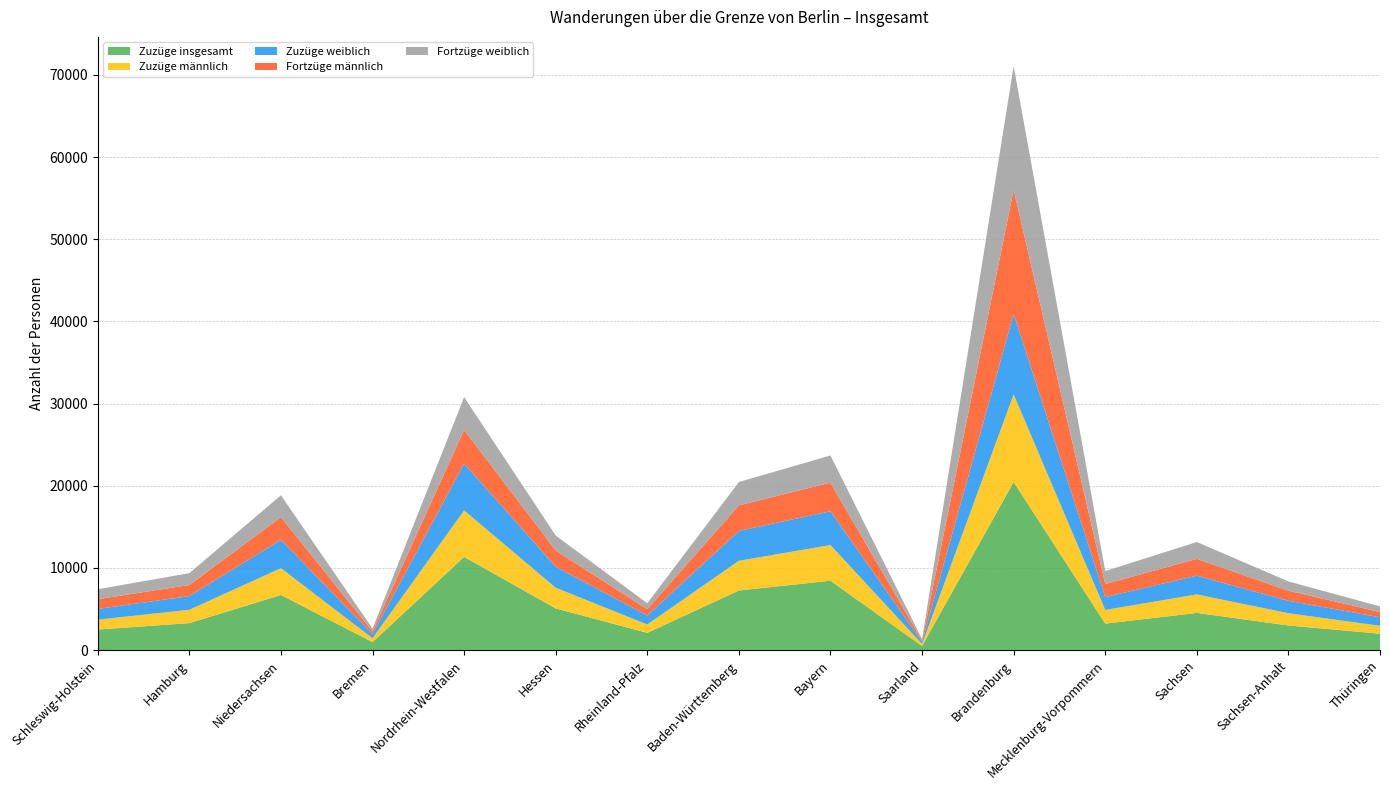

Reading left to right, list all the values displayed in this chart.

Zuzüge insgesamt: 2507	3291	6715	978	11352	5082	2105	7259	8452	506	20463	3231	4532	3006	1999
Zuzüge männlich: 1203	1622	3262	470	5655	2511	1018	3619	4336	242	10661	1667	2250	1489	963
Zuzüge weiblich: 1304	1669	3453	508	5697	2571	1087	3640	4116	264	9802	1564	2282	1517	1036
Fortzüge männlich: 1187	1352	2766	332	4100	1970	769	3102	3483	168	15103	1583	2052	1225	642
Fortzüge weiblich: 1212	1438	2650	342	3989	1816	728	2843	3304	169	15049	1578	2043	1126	685